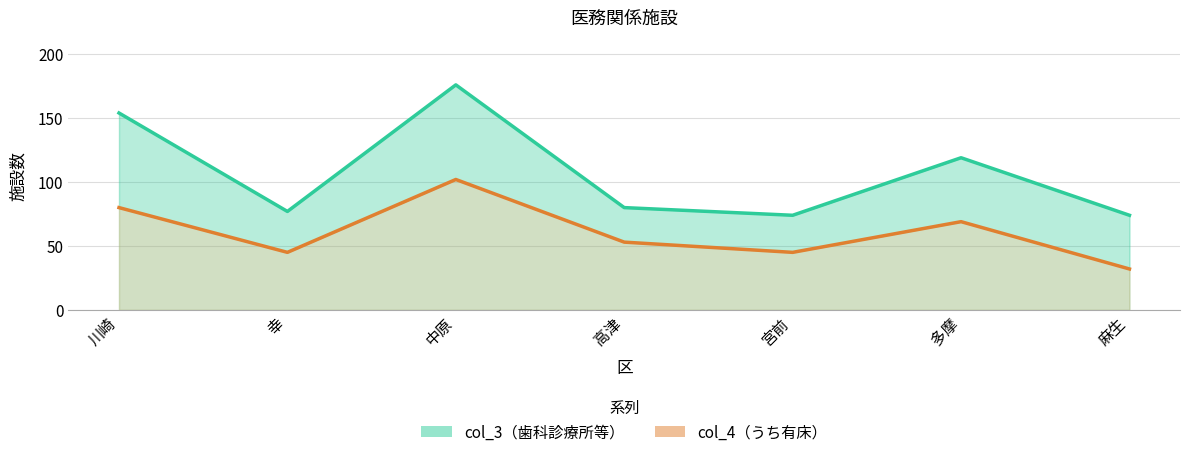

Where is the first local minimum for col_3（歯科診療所等）?

幸